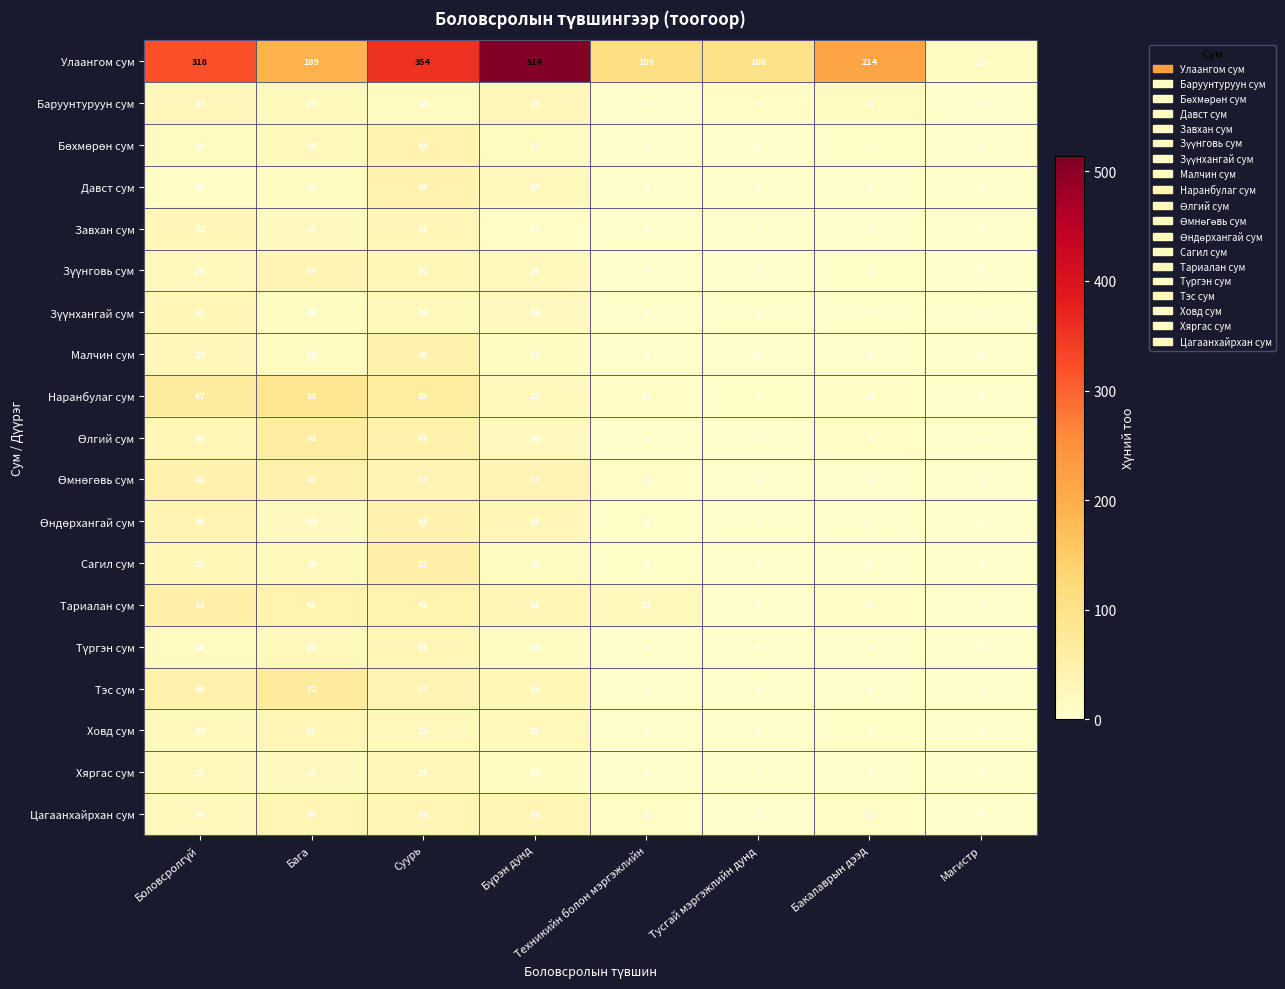

The value of Сагил сум at Техникийн болон мэргэжлийн is 13. True or false?

False